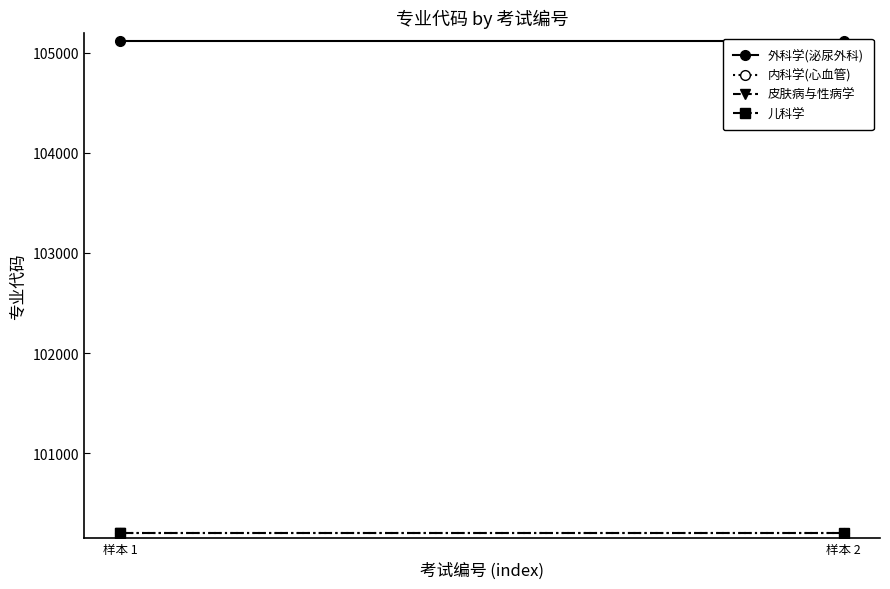

What is the value of the 儿科学 point at the 2nd from the left?

100202